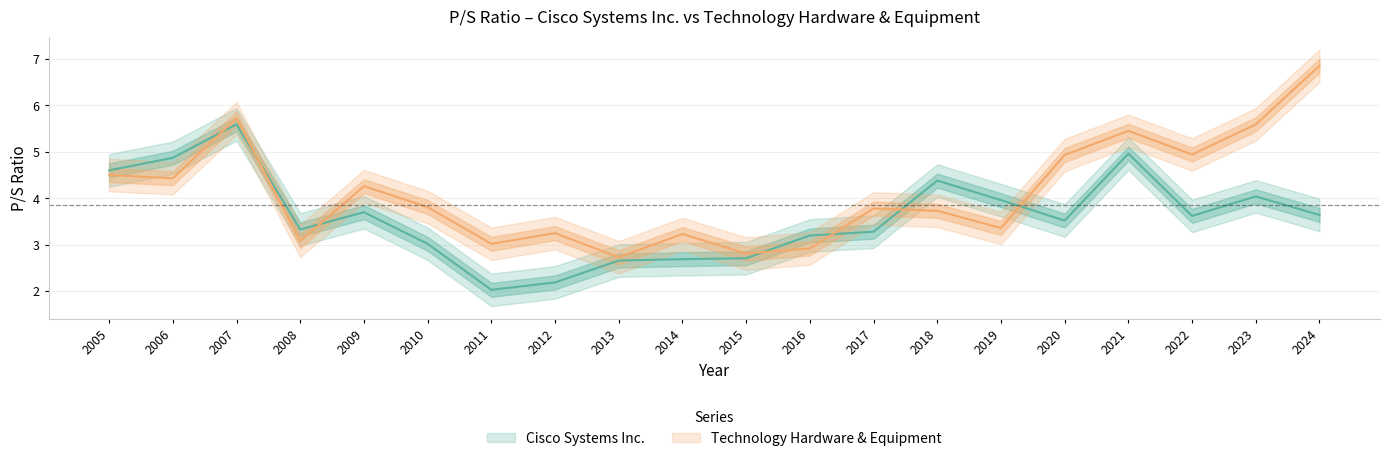

Between 2009 and 2011, which series saw the biggest shift?

Cisco Systems Inc.